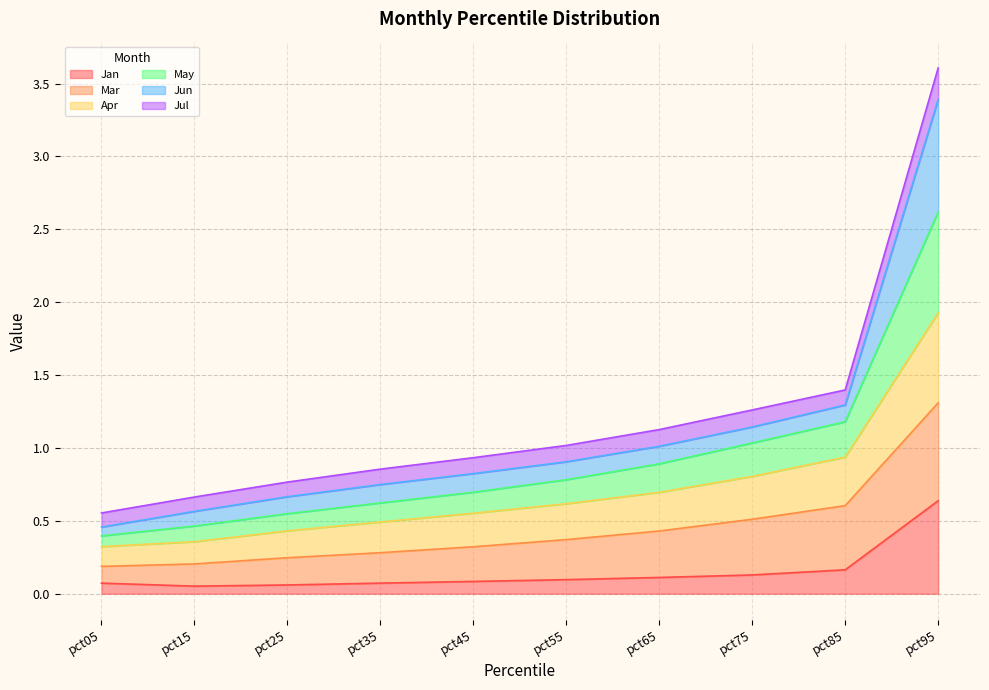

What is the maximum value for Jan?

0.6